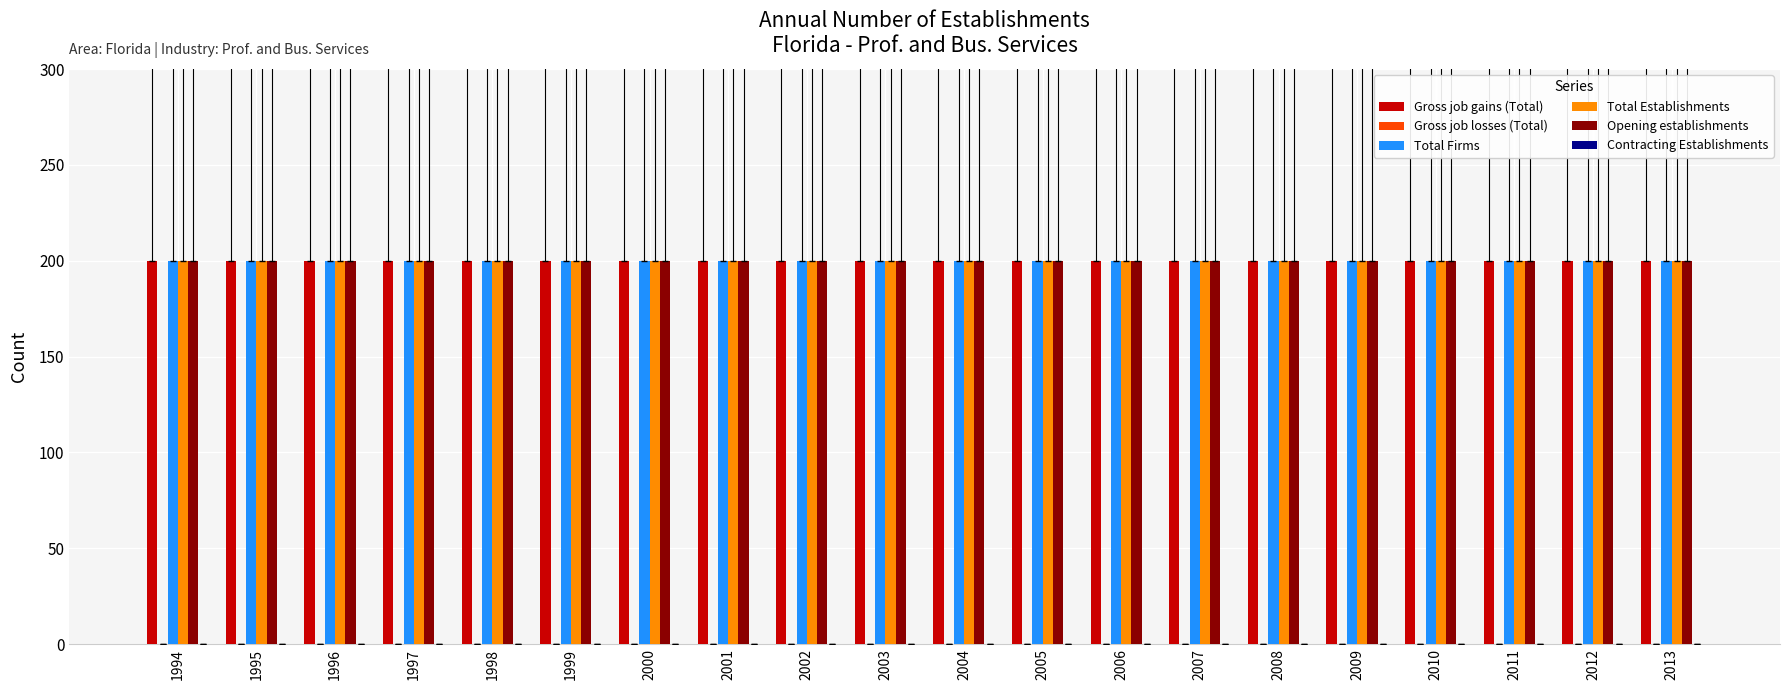

What is the total value across all series at 1999?

800